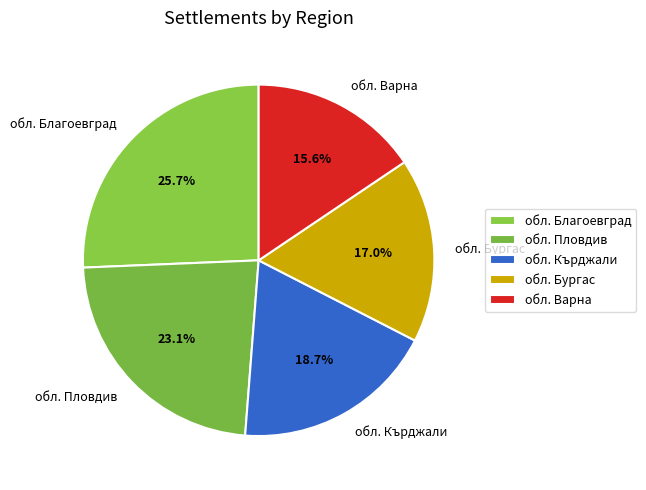

Rank the categories by value from highest to lowest.

обл. Благоевград, обл. Пловдив, обл. Кърджали, обл. Бургас, обл. Варна